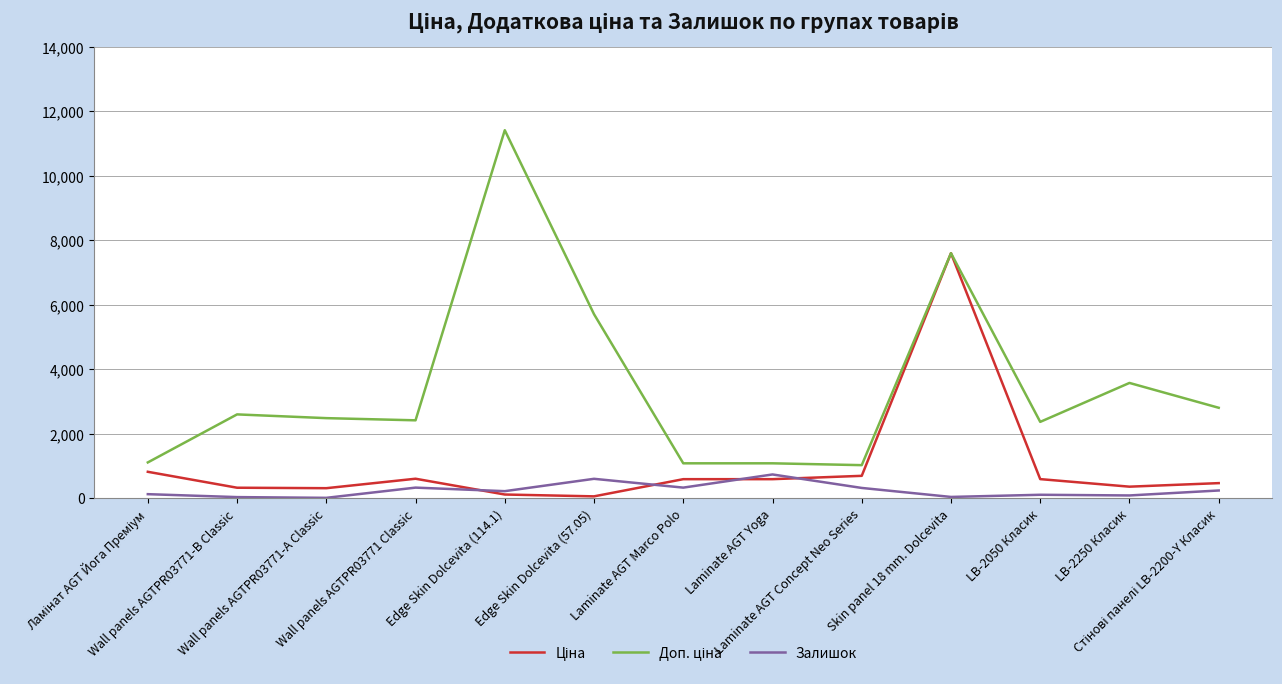

What is the greatest value displayed?

11410.0